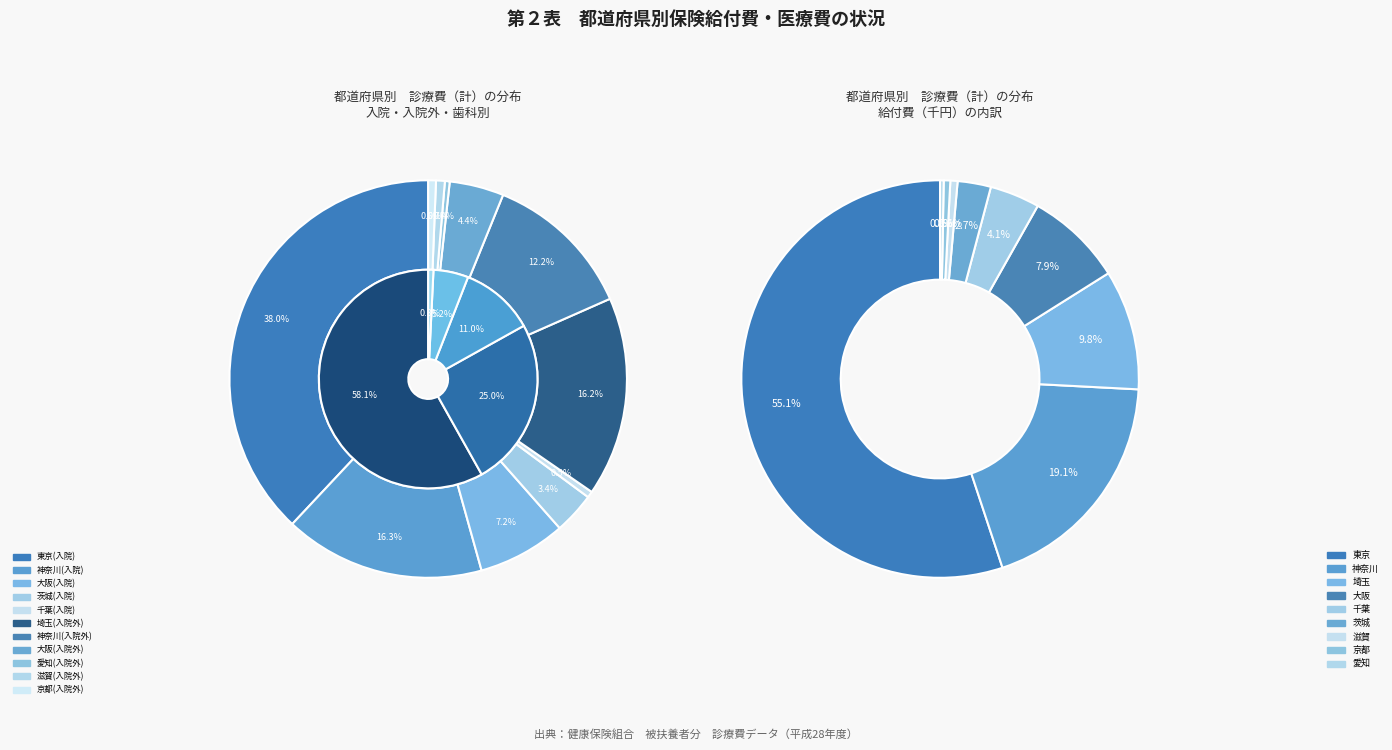

Rank the categories by value from highest to lowest.

東京(入院), 神奈川(入院), 埼玉(入院外), 神奈川(入院外), 大阪(入院), 大阪(入院外), 茨城(入院), 滋賀(入院外), 京都(入院外), 千葉(入院), 愛知(入院外)